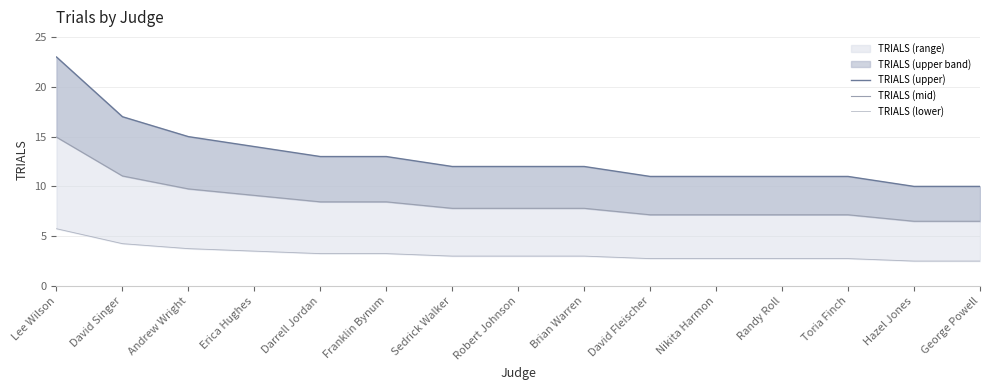

Which category has the highest value across all series?

Lee Wilson